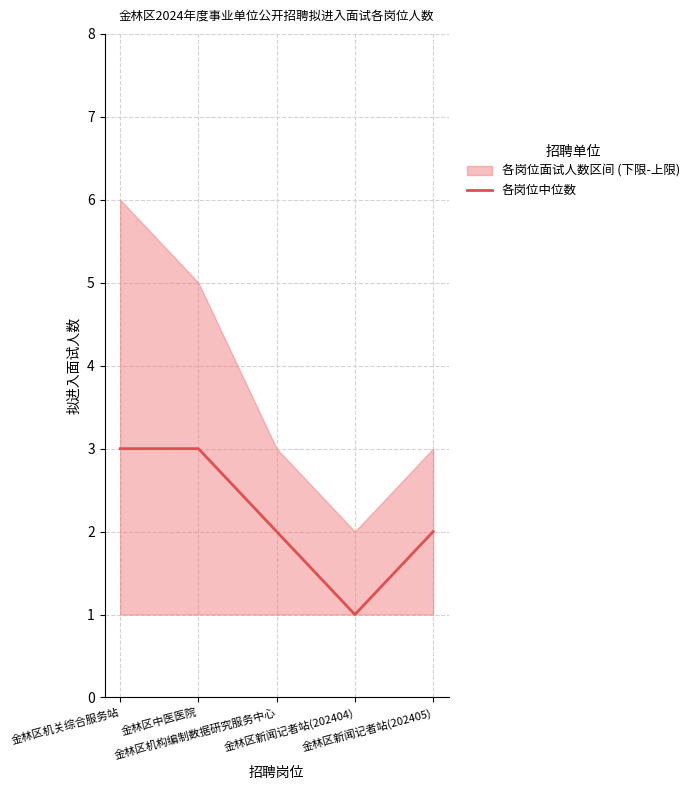

Reading left to right, list all the values displayed in this chart.

金林区机关综合服务站=3	金林区中医医院=3	金林区机构编制数据研究服务中心=2	金林区新闻记者站(202404)=1	金林区新闻记者站(202405)=2